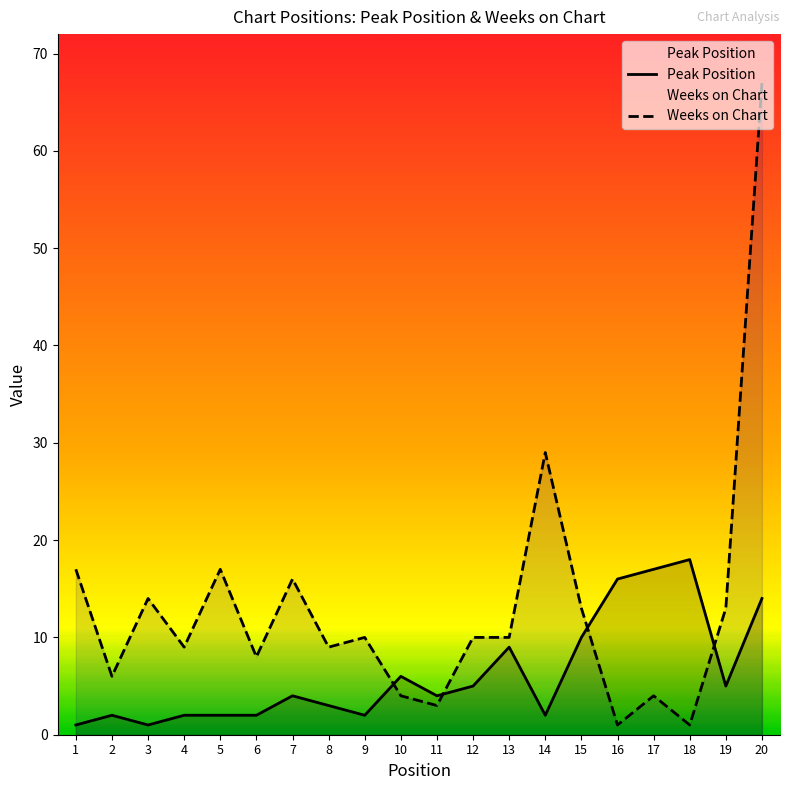

How many times do Peak Position and Weeks on Chart cross each other?

4